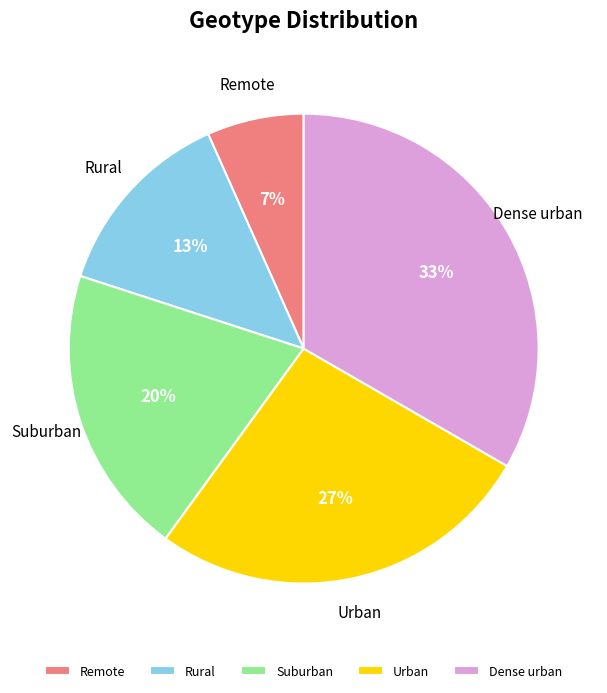

What is the ratio of the value at Dense urban to the value at Rural?

2.5